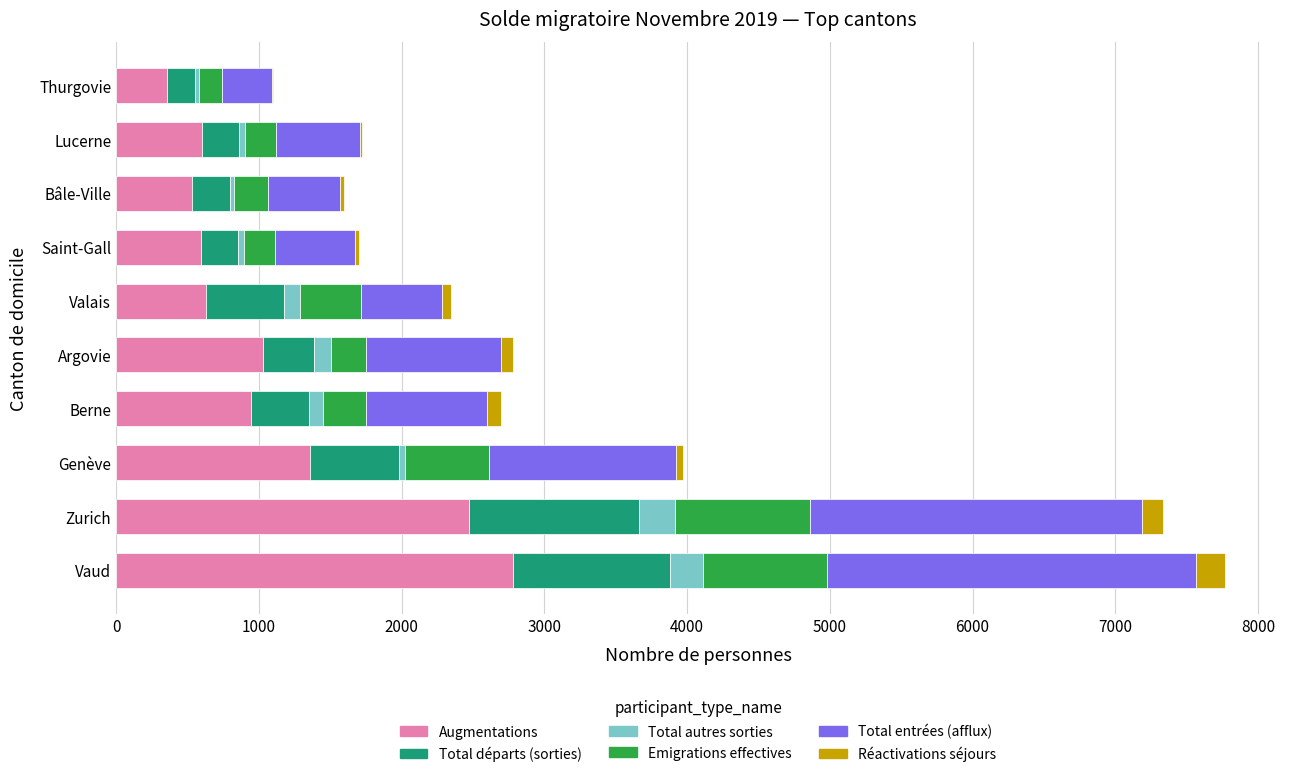

What is the maximum value for Augmentations?

2783